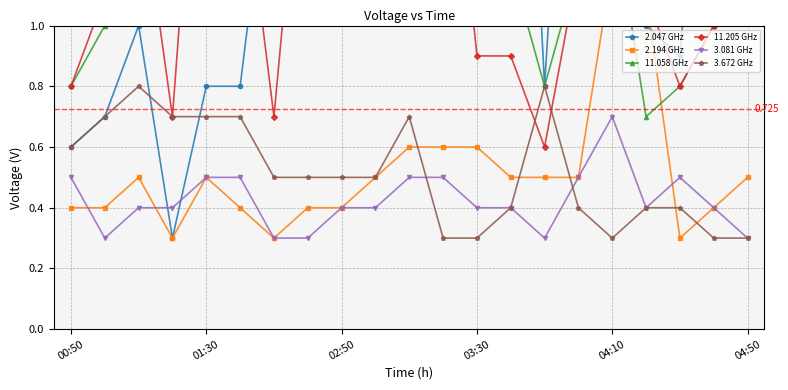

Is it true that 3.081 GHz equals 0.4 at 13?

True